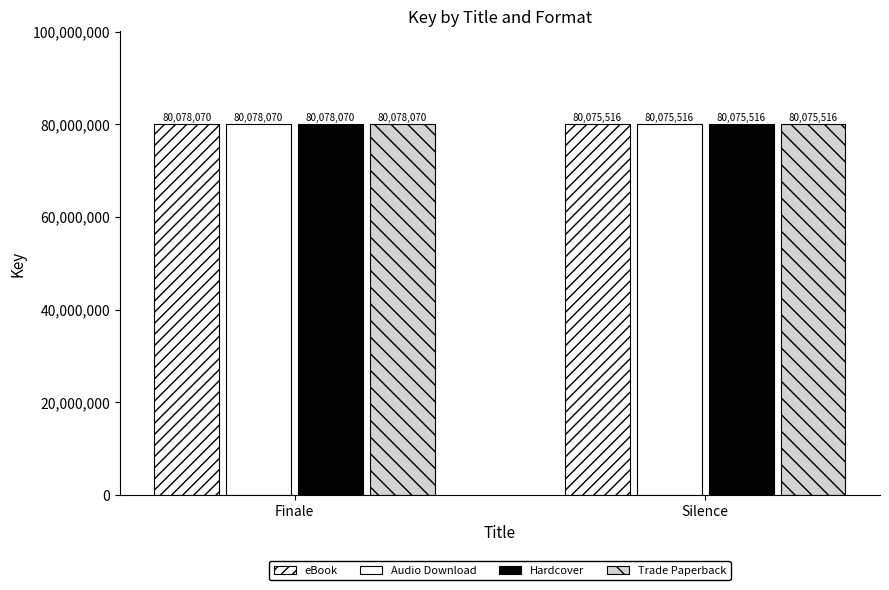

Which series changed the most between Finale and Silence?

eBook